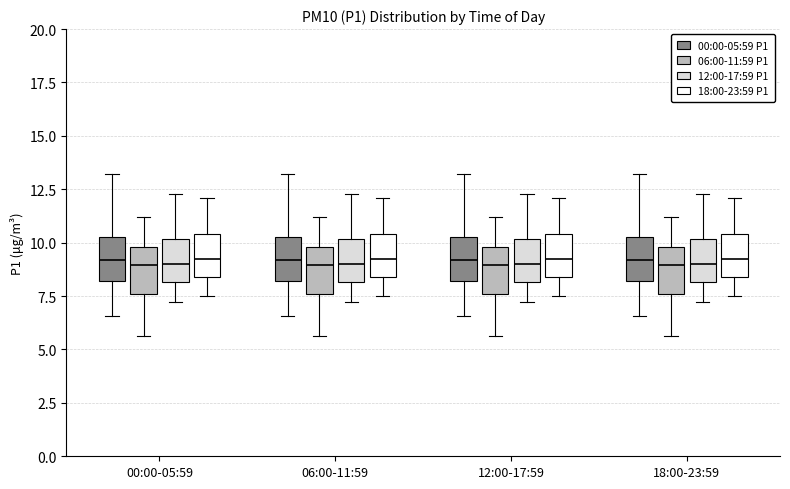

Where is the lower edge of the box for 00:00-05:59 (00:00-05:59 P1) on the y-axis? The values are not printed on the chart, so give them approximately, as read against the axis.

8.0